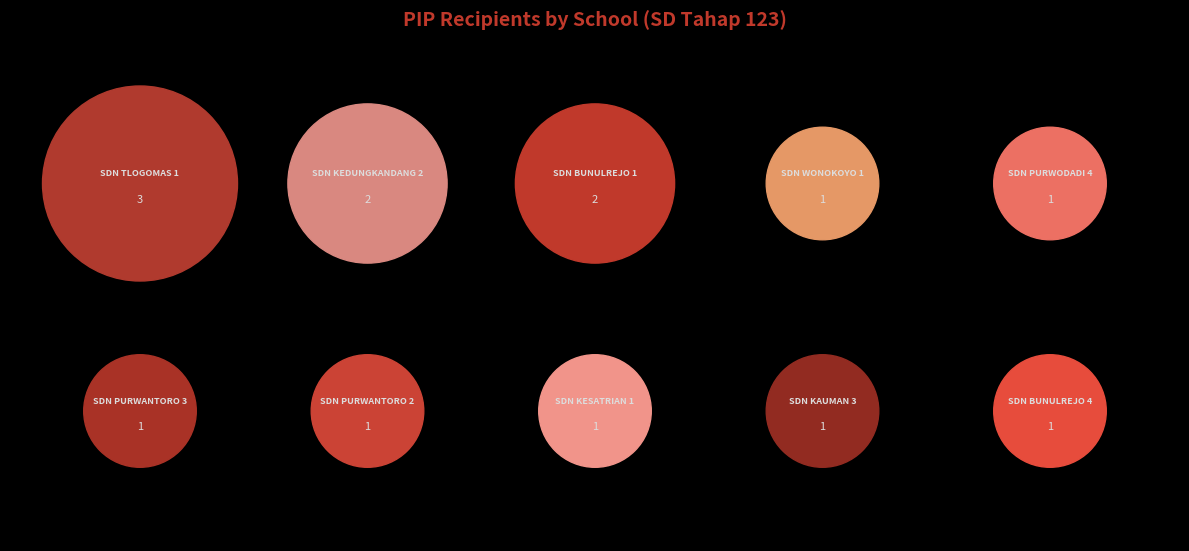

What is the largest slice in the pie chart?

SDN TLOGOMAS 1